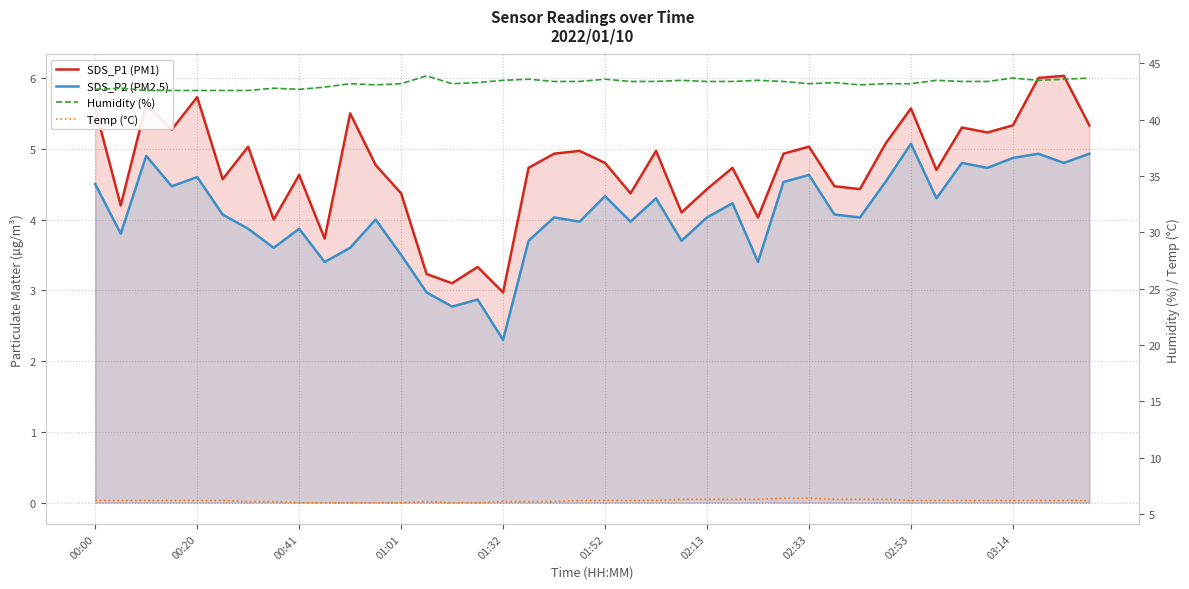

Which series has the largest range (max minus min)?

SDS_P1 (PM1)